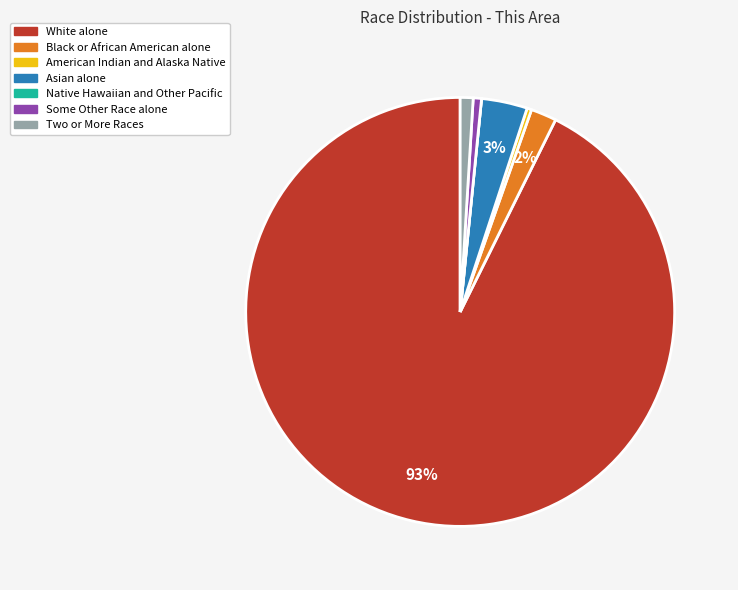

Does any single category account for the majority?

Yes